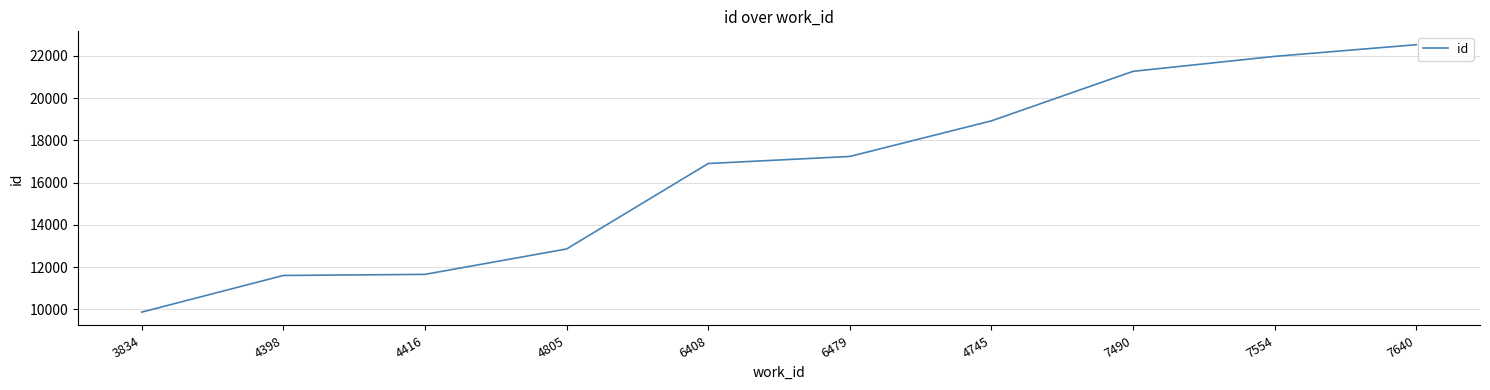

Does the chart have visible grid lines?

Yes